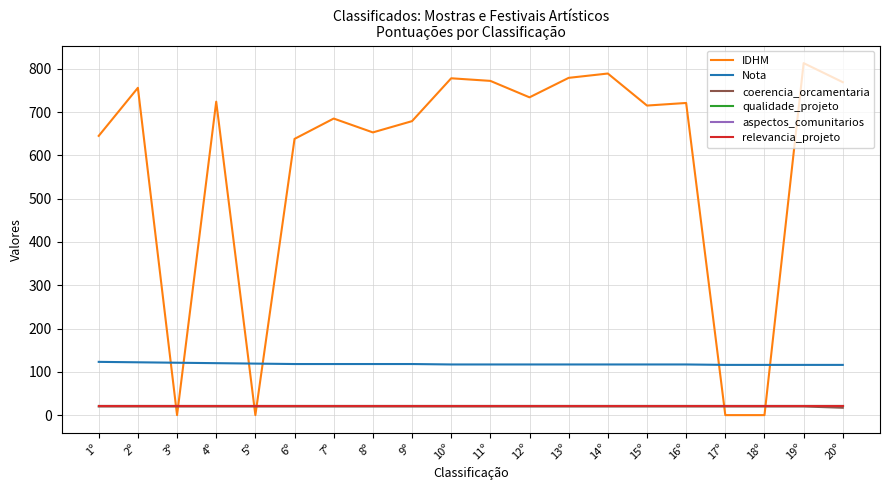

Does the chart display data point markers on the line(s)?

No